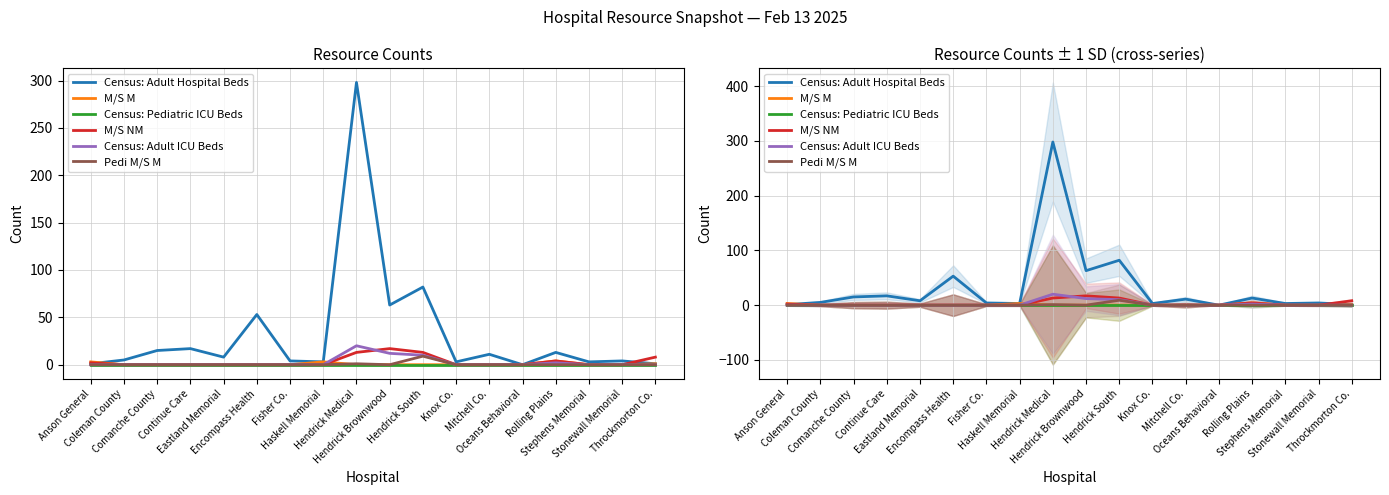

True or false: Census: Pediatric ICU Beds and M/S M cross at least once.

False